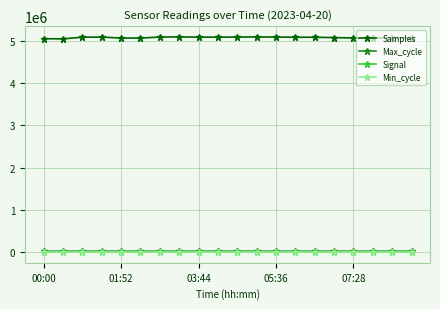

What is the greatest value displayed?

5091227